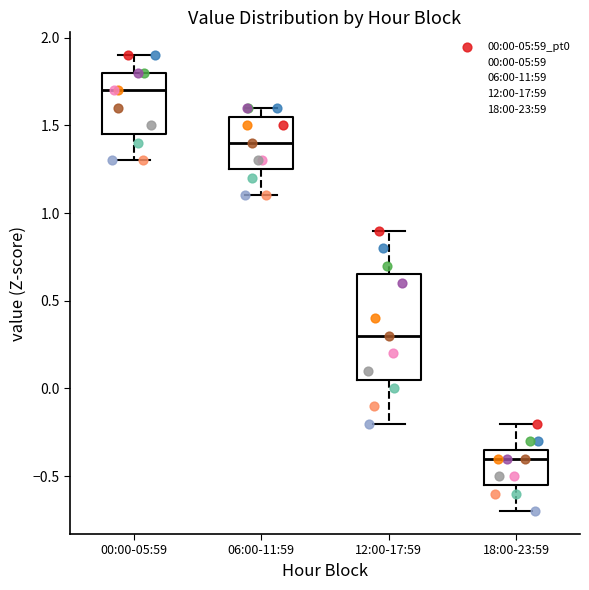

Reading left to right, read every box against the y-axis: the position of its median line, the range the box covers, and the ends of its whiskers. The values are not printed on the chart, so give them approximately, as read against the axis.

00:00-05:59: median 1.70, box 1.45 to 1.80, whiskers 1.30 to 1.90
06:00-11:59: median 1.40, box 1.25 to 1.55, whiskers 1.10 to 1.60
12:00-17:59: median 0.30, box 0.05 to 0.65, whiskers -0.20 to 0.90
18:00-23:59: median -0.40, box -0.55 to -0.35, whiskers -0.70 to -0.20